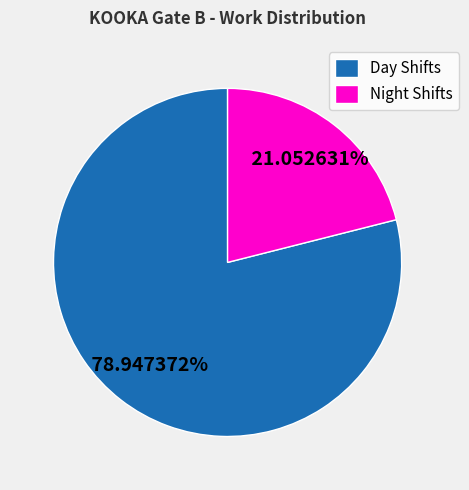

Which slice is the largest?

Day